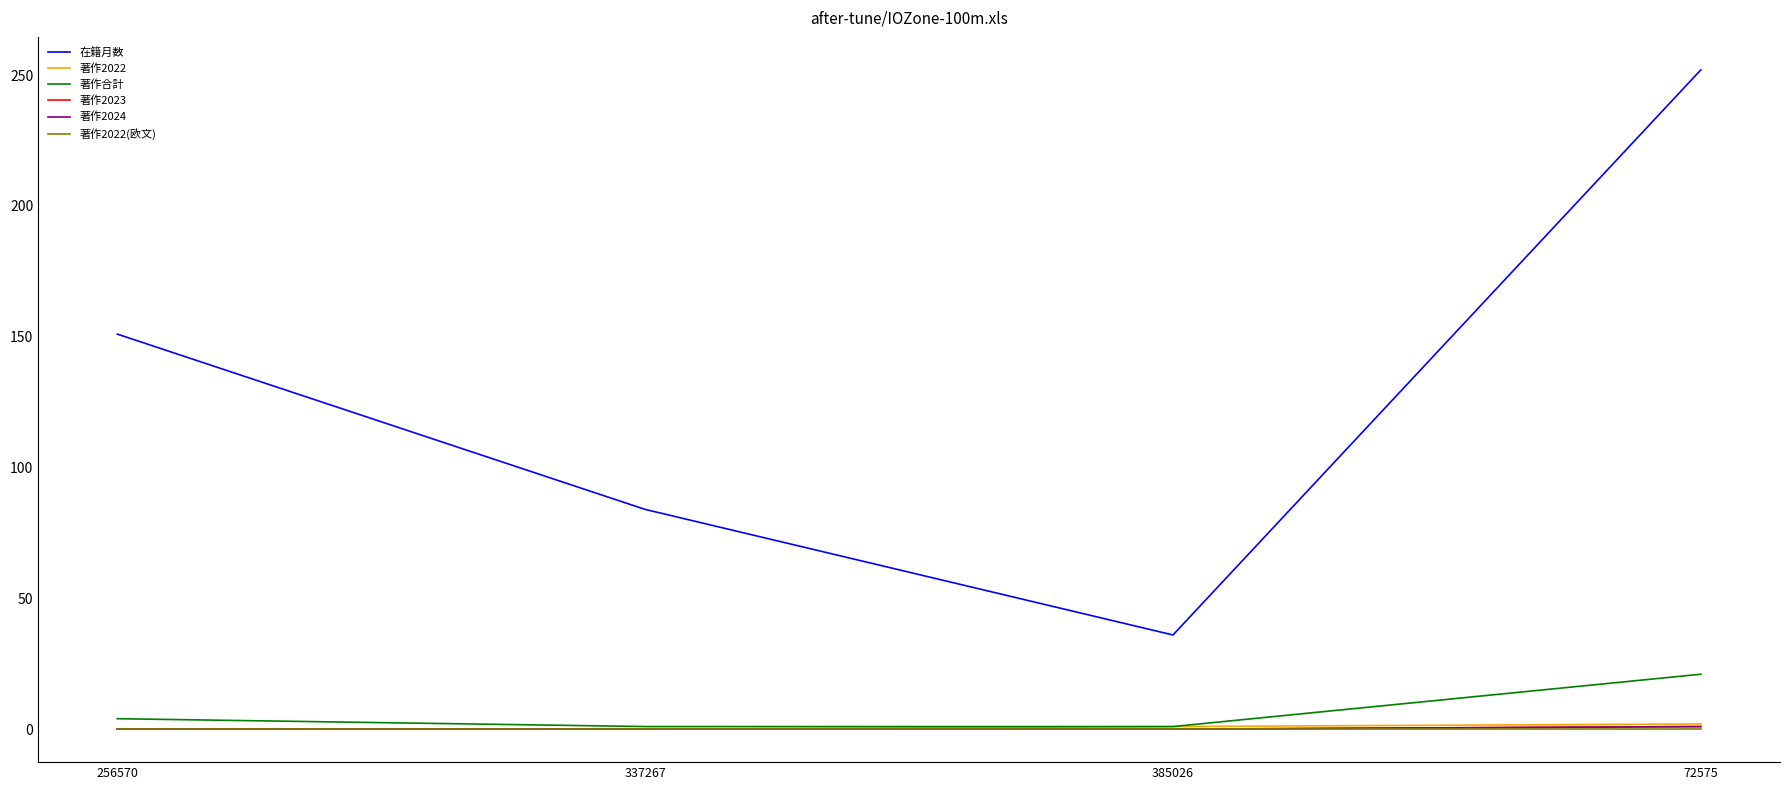

What is the greatest value displayed?

252